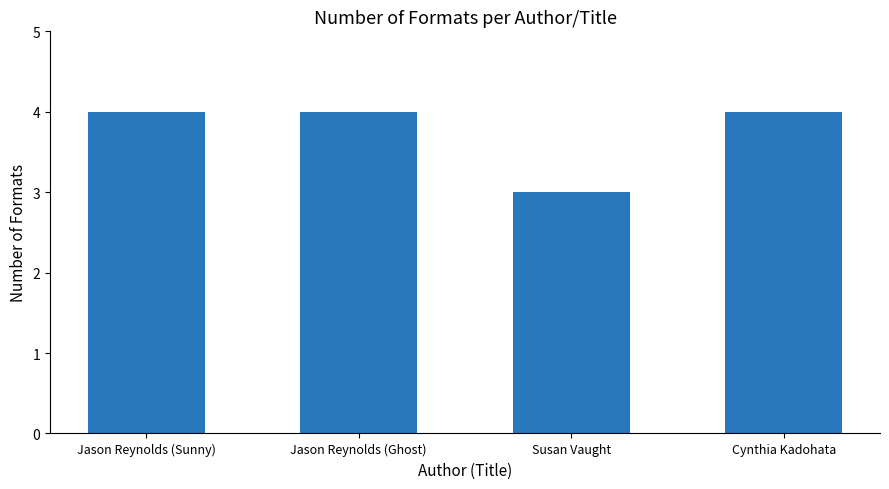

What is the approximate value at Jason Reynolds (Sunny)?

4